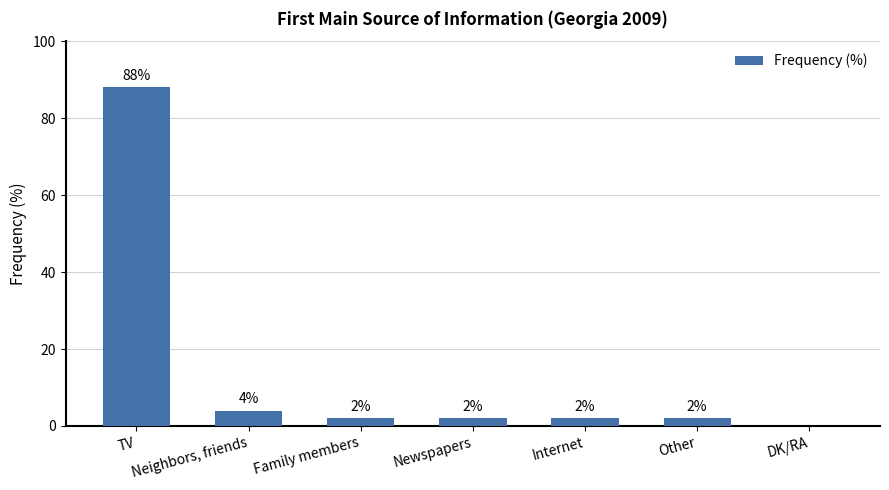

Is it true that the value at TV is 132?

False